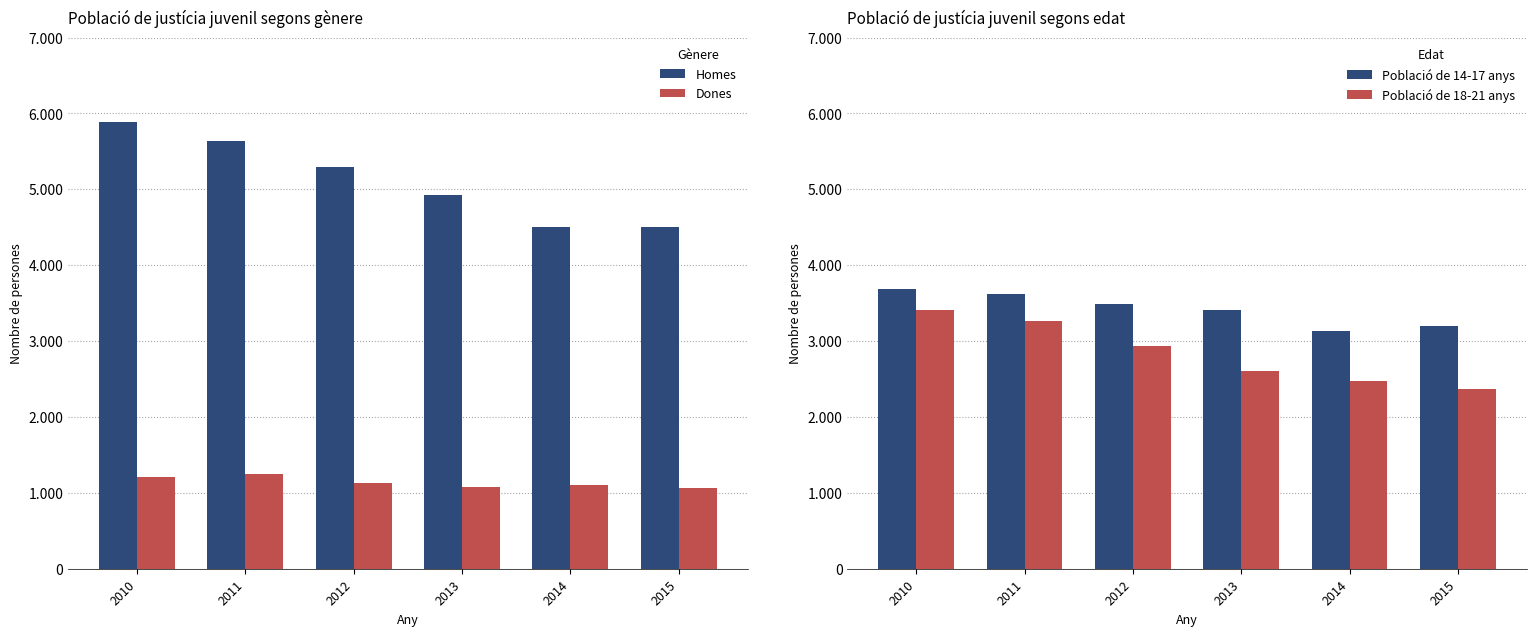

What is the difference between the maximum and minimum values in the Dones series?

181